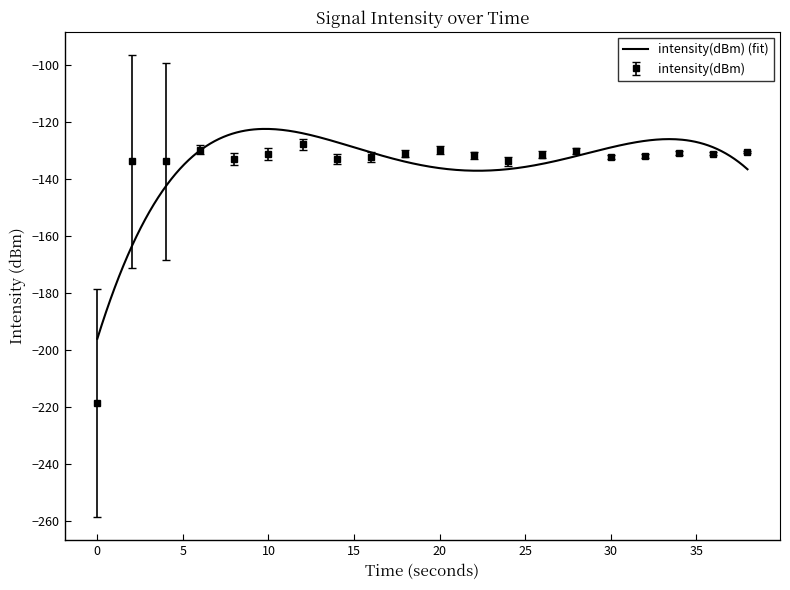

What is the greatest value displayed?

-127.7